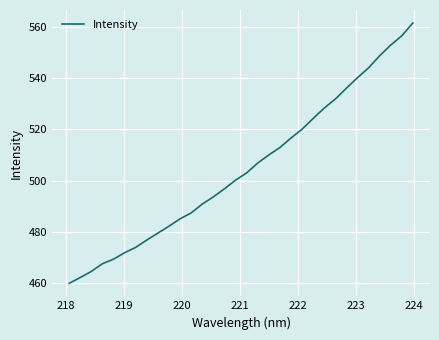

What is the smallest value displayed?

460.0